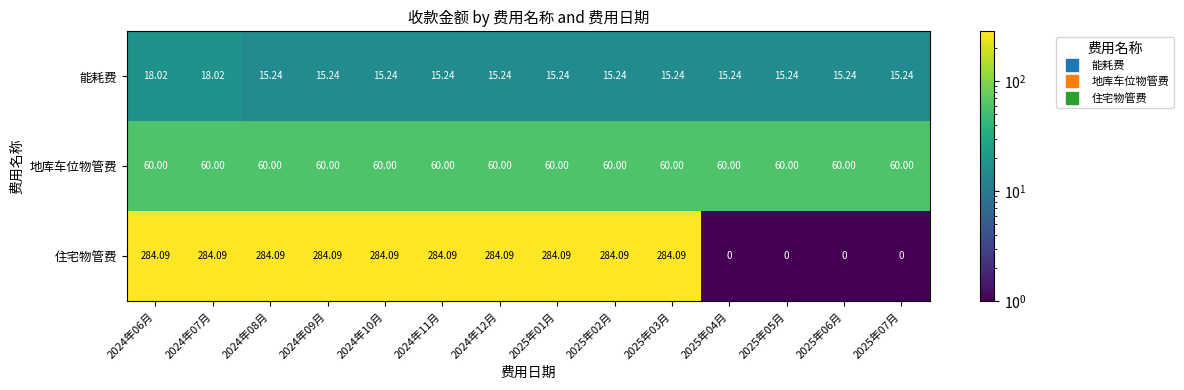

Which series has the largest total across all categories?

住宅物管费